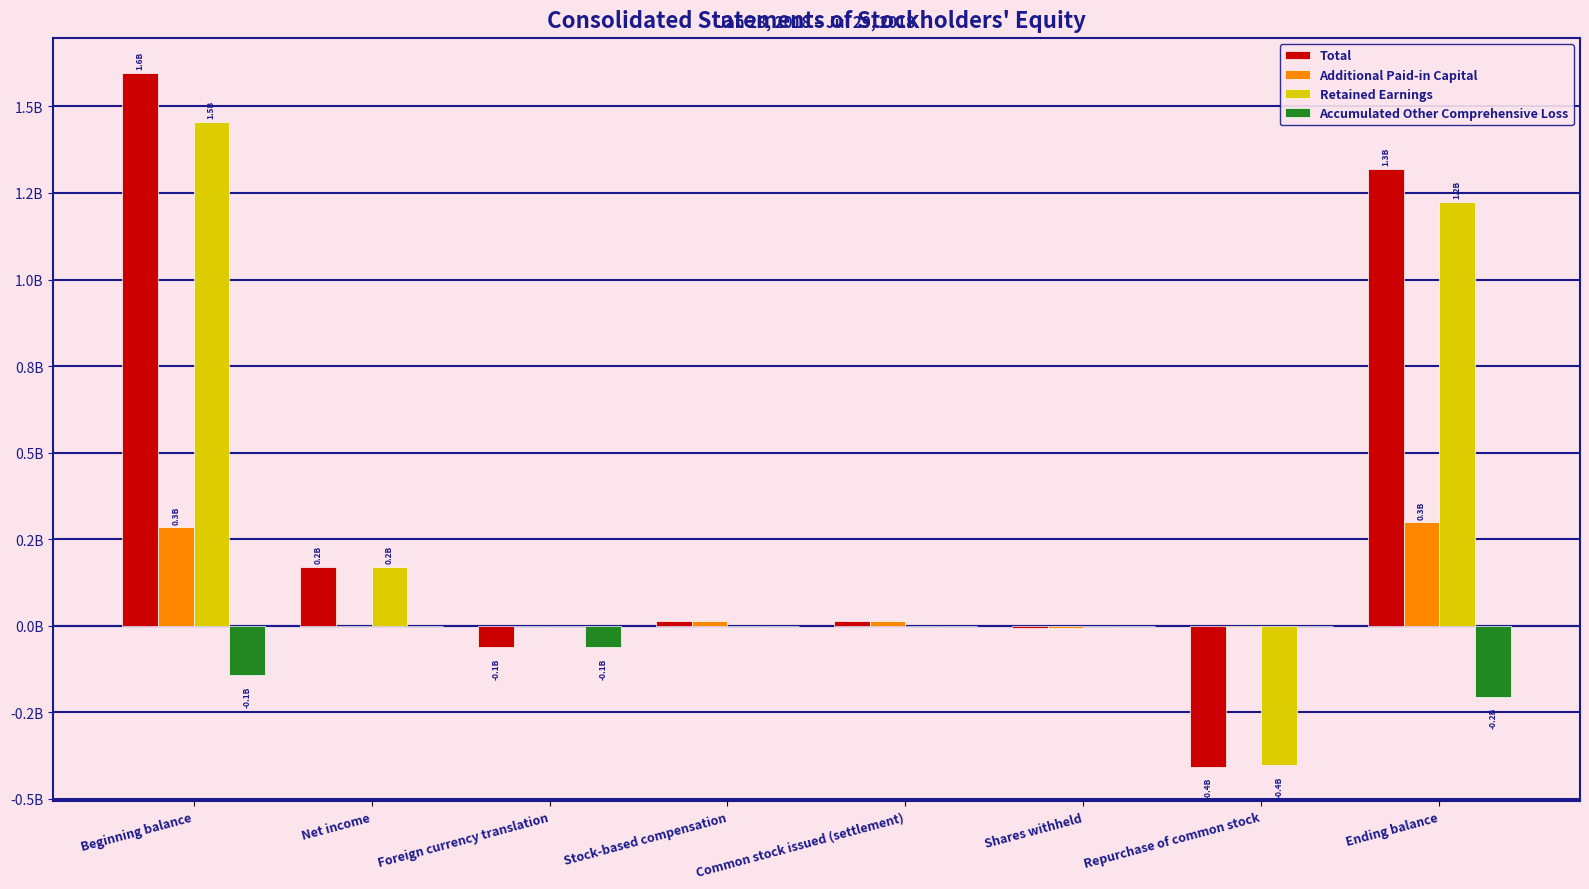

Reading left to right, extract all data points from this chart.

Total: Beginning balance=1.6	Net income=0.2	Foreign currency translation=-0.1	Stock-based compensation=0.0	Common stock issued (settlement)=0.0	Shares withheld=-0.0	Repurchase of common stock=-0.4	Ending balance=1.3
Additional Paid-in Capital: Beginning balance=0.3	Net income=0.0	Foreign currency translation=0.0	Stock-based compensation=0.0	Common stock issued (settlement)=0.0	Shares withheld=-0.0	Repurchase of common stock=-0.0	Ending balance=0.3
Retained Earnings: Beginning balance=1.5	Net income=0.2	Foreign currency translation=0.0	Stock-based compensation=0.0	Common stock issued (settlement)=0.0	Shares withheld=0.0	Repurchase of common stock=-0.4	Ending balance=1.2
Accumulated Other Comprehensive Loss: Beginning balance=-0.1	Net income=0.0	Foreign currency translation=-0.1	Stock-based compensation=0.0	Common stock issued (settlement)=0.0	Shares withheld=0.0	Repurchase of common stock=0.0	Ending balance=-0.2